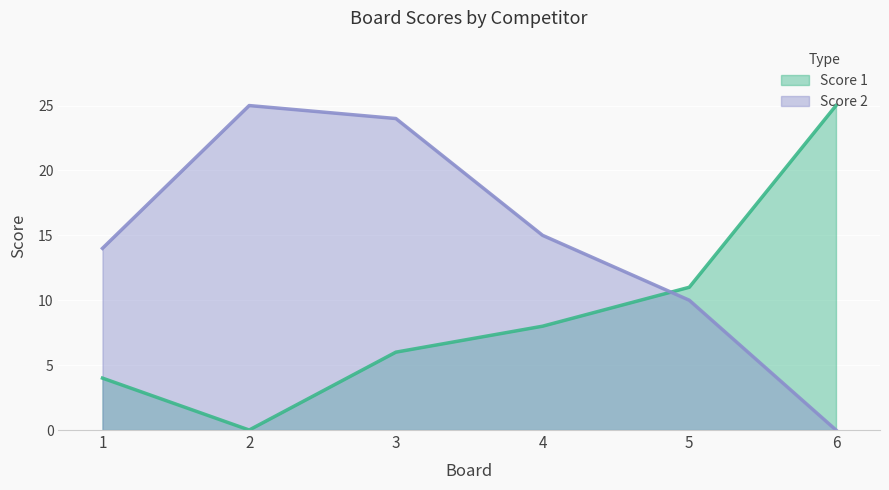

The value of Score 2 at 6 is 0. True or false?

True